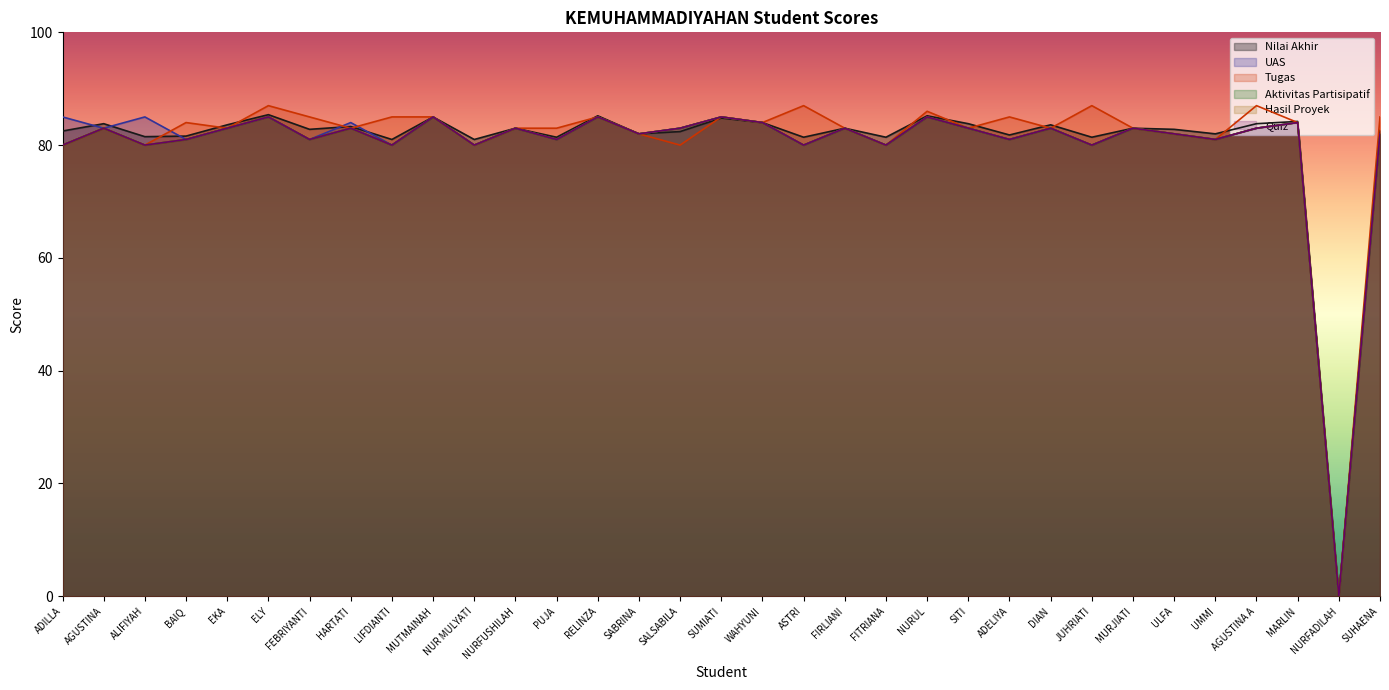

In Hasil Proyek, how many points are higher than both neighbors (excluding endpoints)?

12